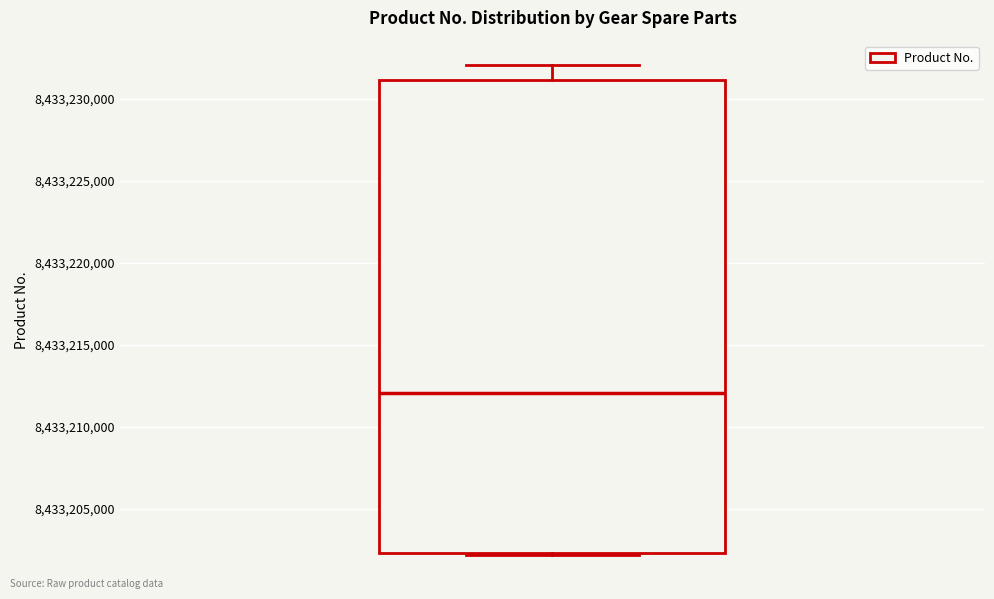

Transcribe this box plot: give where the median line is, the range the box spans, and where the two whiskers end, as read against the y-axis. The values are not printed on the chart, so give them approximately, as read against the axis.

median 8433212000, box 8433202500 to 8433231000, whiskers 8433202000 to 8433232000